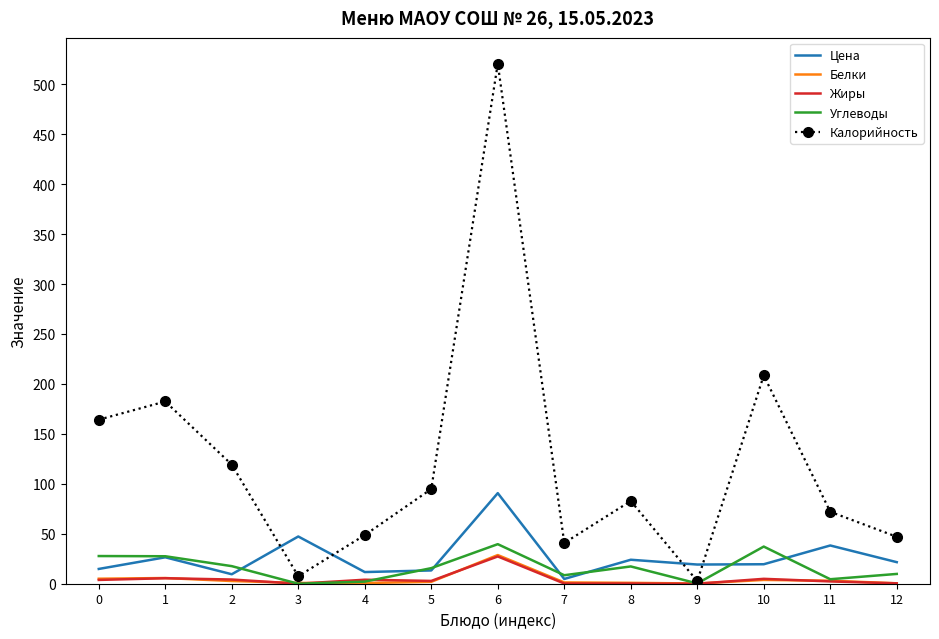

Which series has the largest total across all categories?

Калорийность